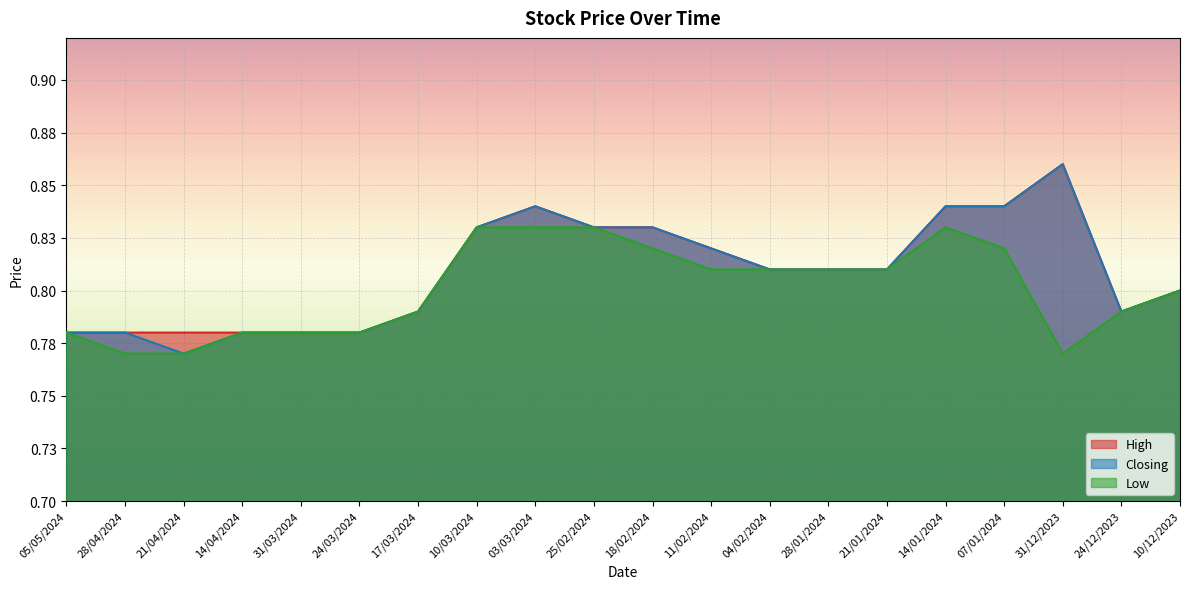

What is the value of the High point at the 18th from the left?

0.9